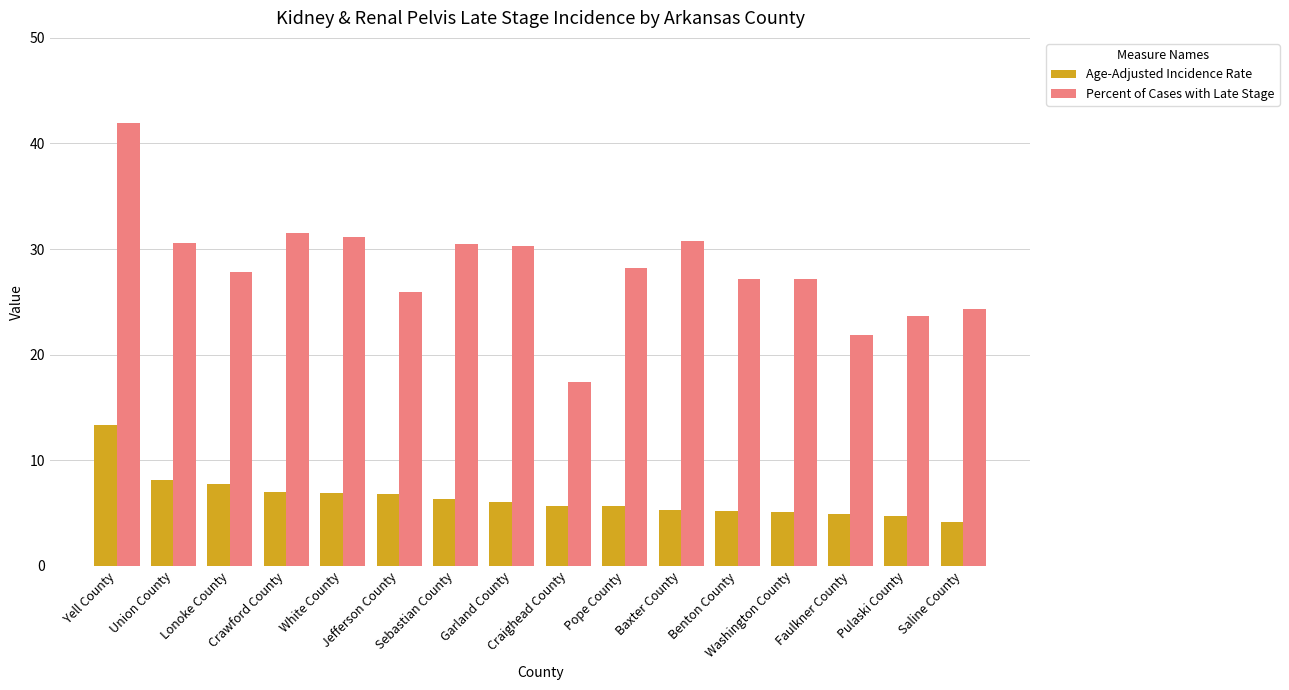

Which series has the widest spread of values?

Percent of Cases with Late Stage